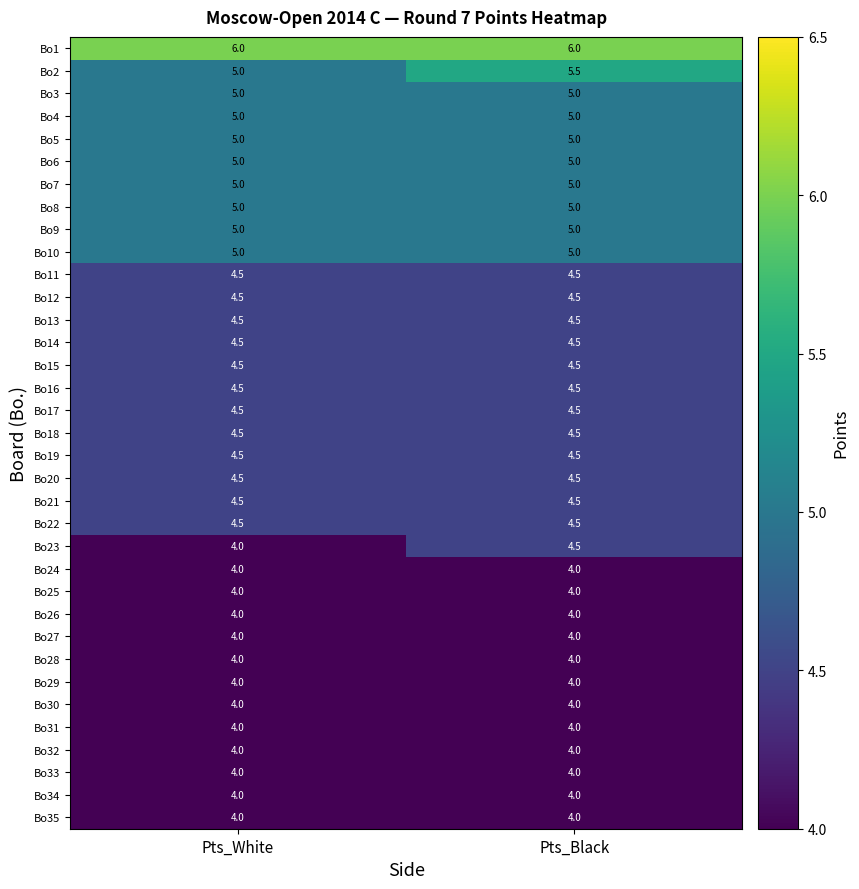

Read the Bo1 value at Pts_Black.

6.0